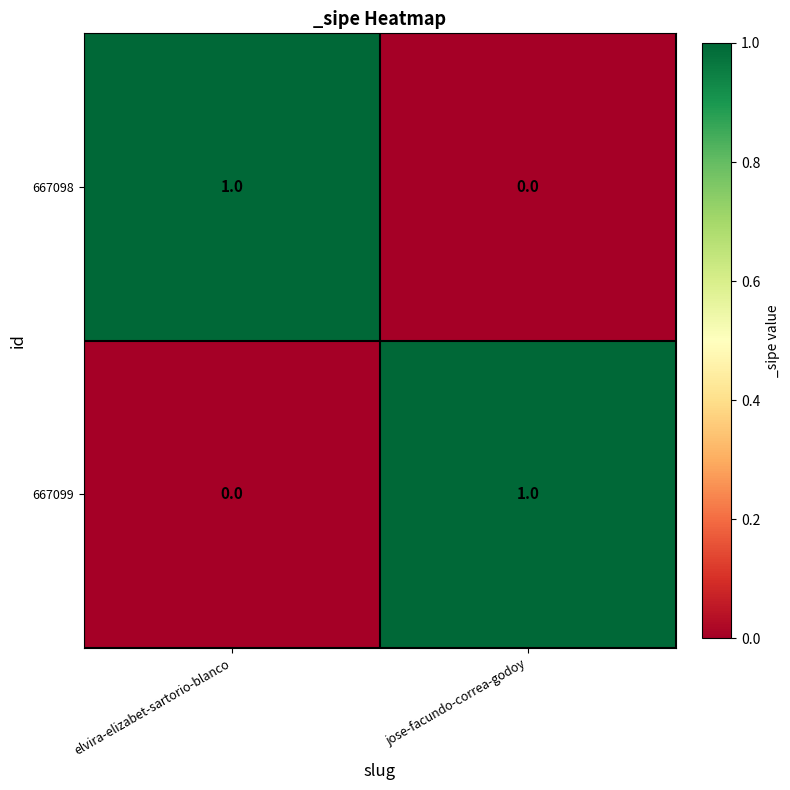

What is the total value across all series at elvira-elizabet-sartorio-blanco?

1